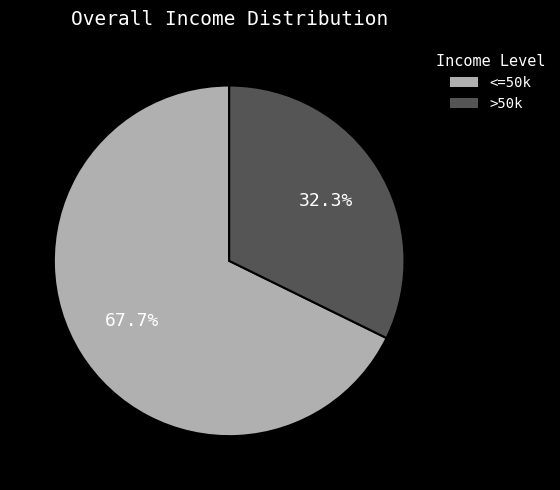

Is there any slice that represents more than half of the pie?

Yes